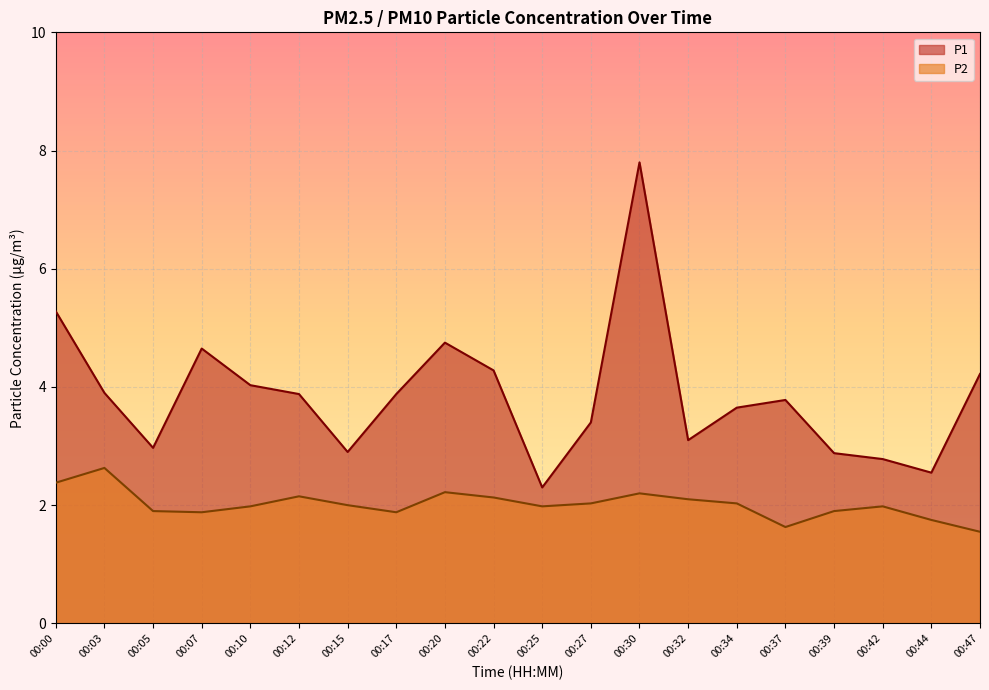

Where does the P2 series first go above 2?

00:00